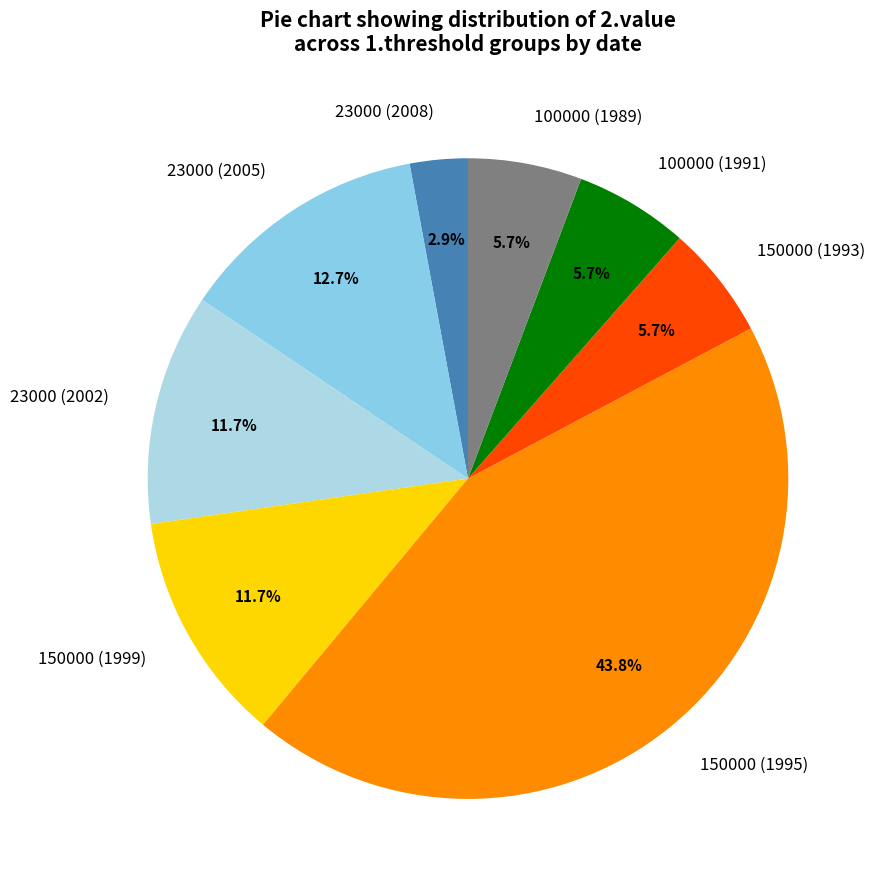

Between 23000 (2005) and 150000 (1999), which is larger?

23000 (2005)